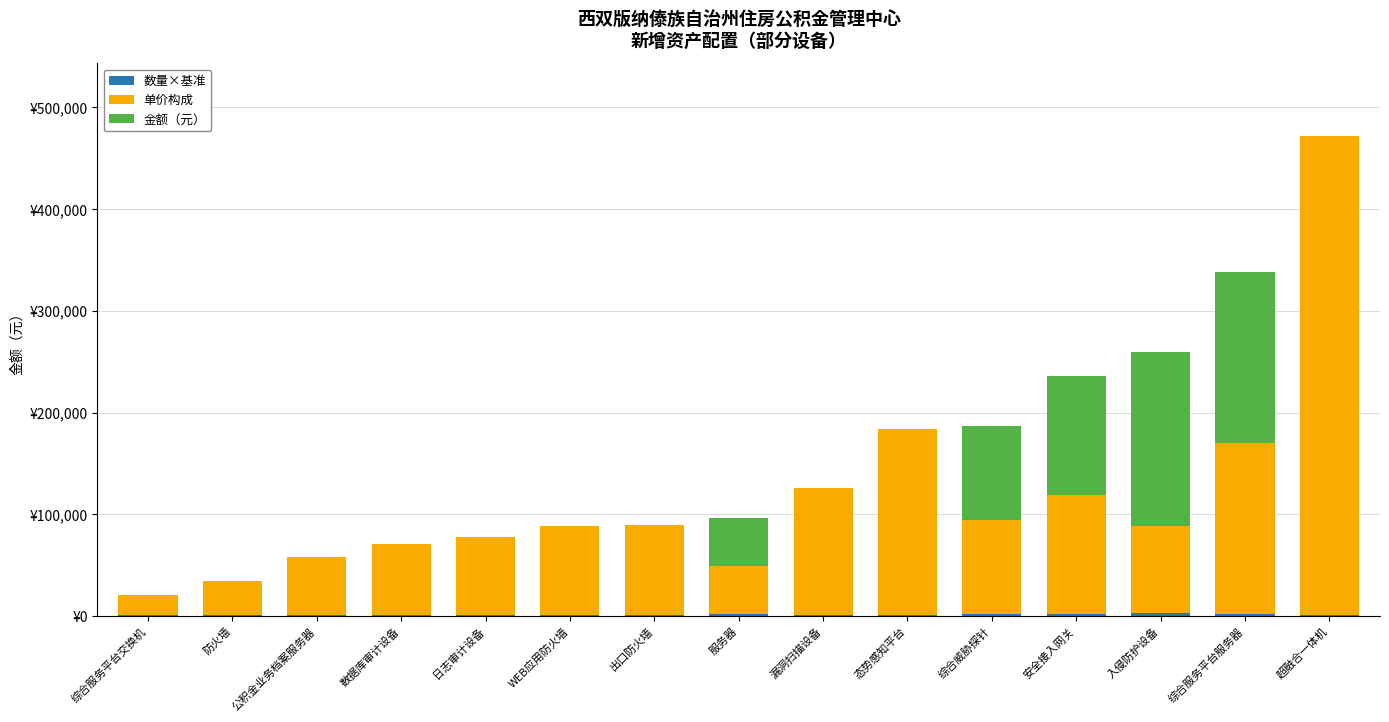

The value of 金额（元） at 态势感知平台 is 74048. True or false?

False